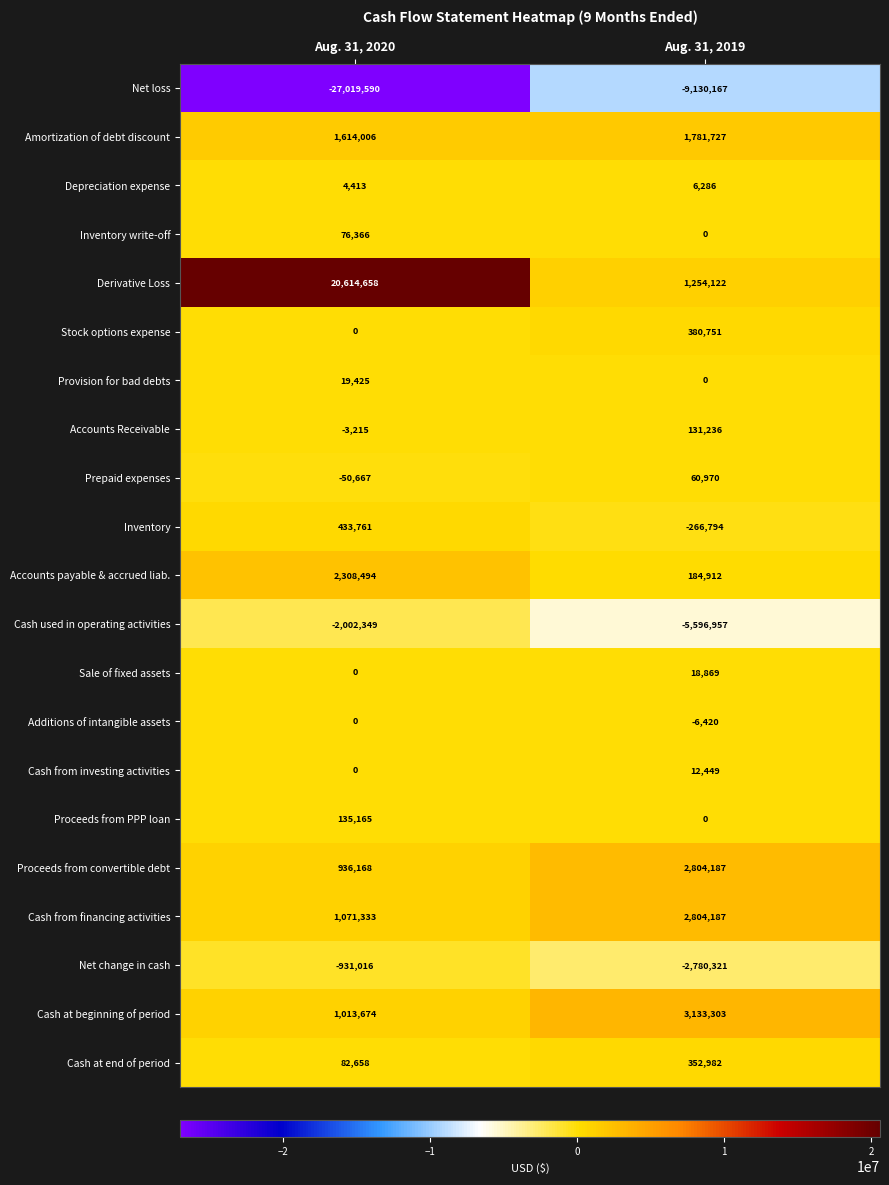

The value of Inventory write-off at Aug. 31, 2019 is -52911. True or false?

False